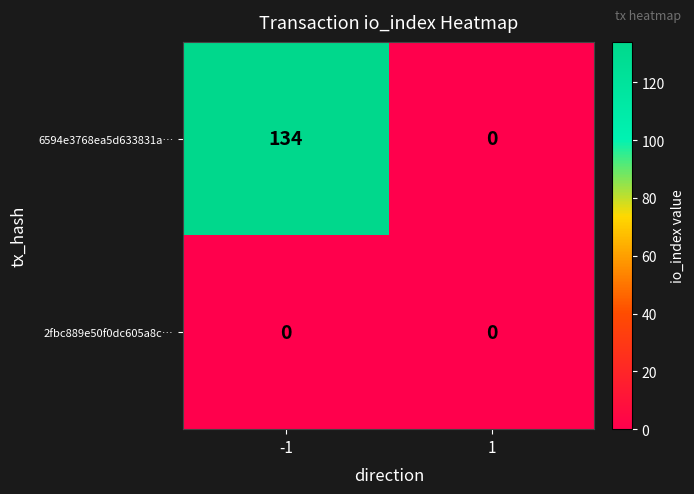

At which category is the sum across all series the highest?

-1